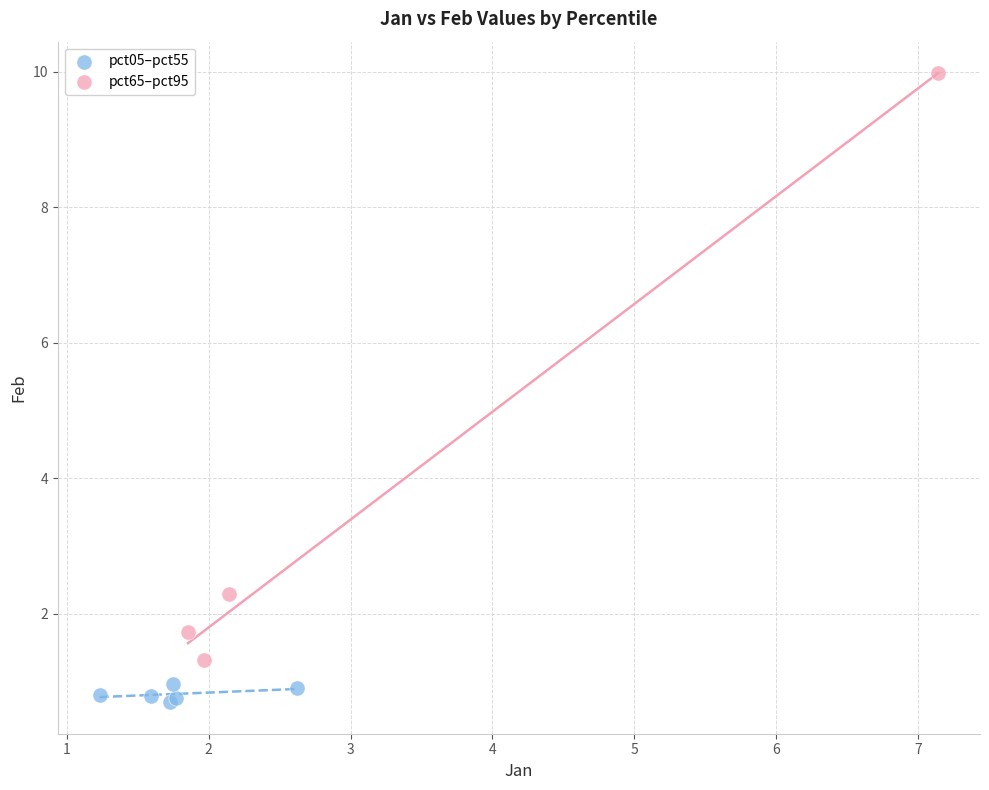

Which series has the widest spread of Y values?

pct65–pct95